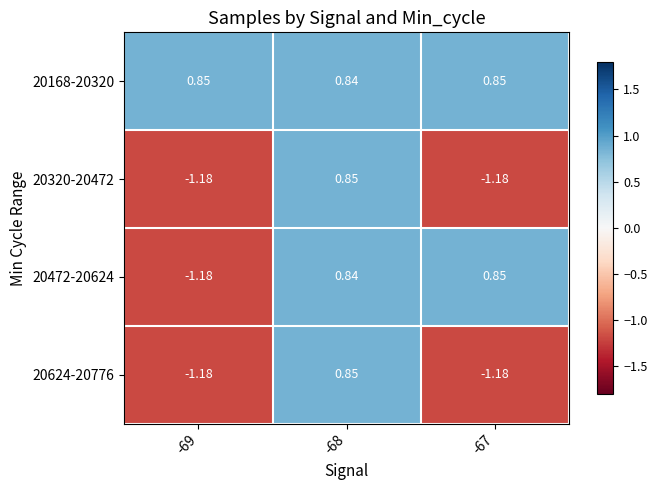

Is the value of 20168-20320 at -68 greater than the value of 20624-20776 at -67?

Yes